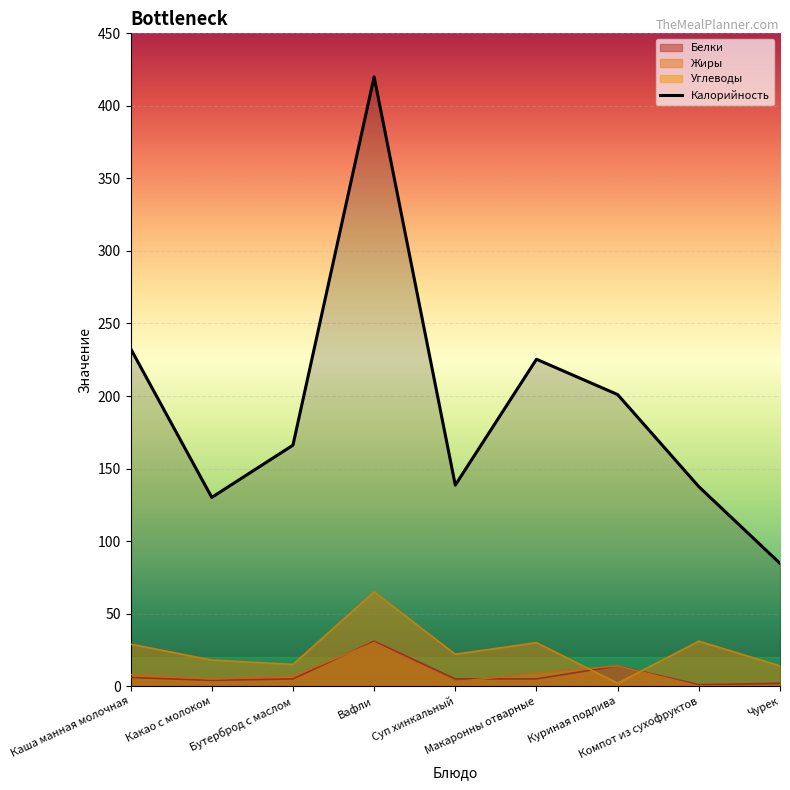

What is the sum of all values?

1736.1